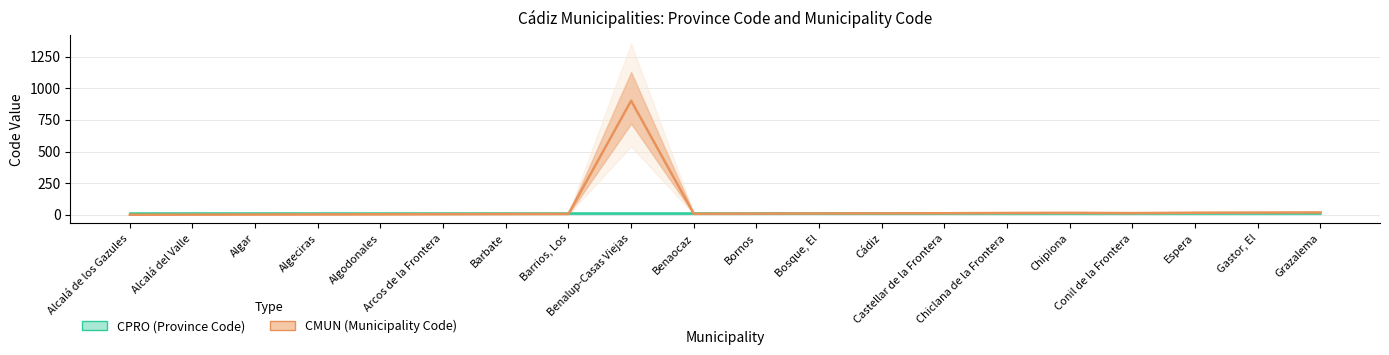

What position from the right is Grazalema?

1